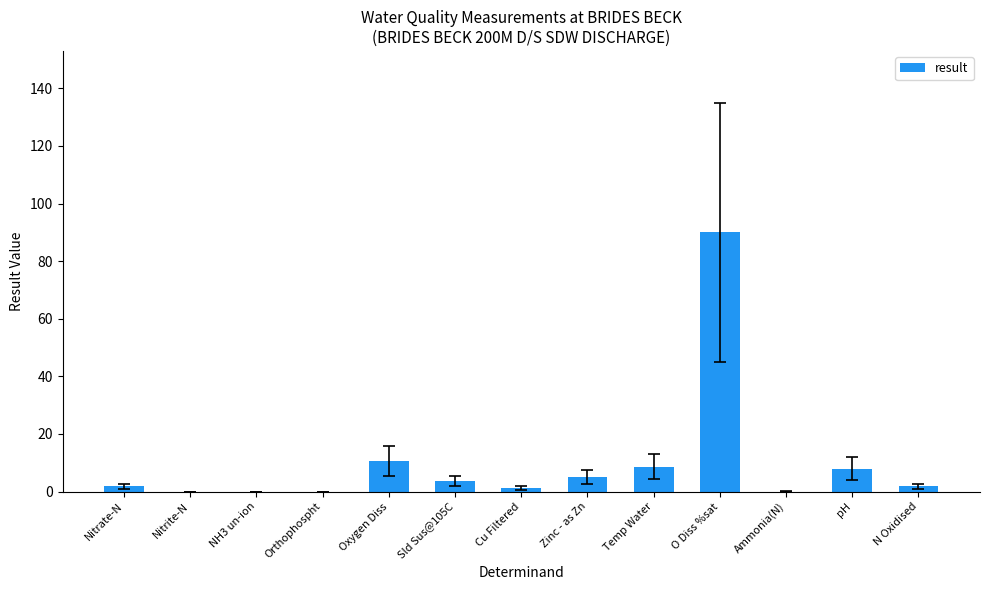

Which has a higher value, Oxygen Diss or N Oxidised?

Oxygen Diss